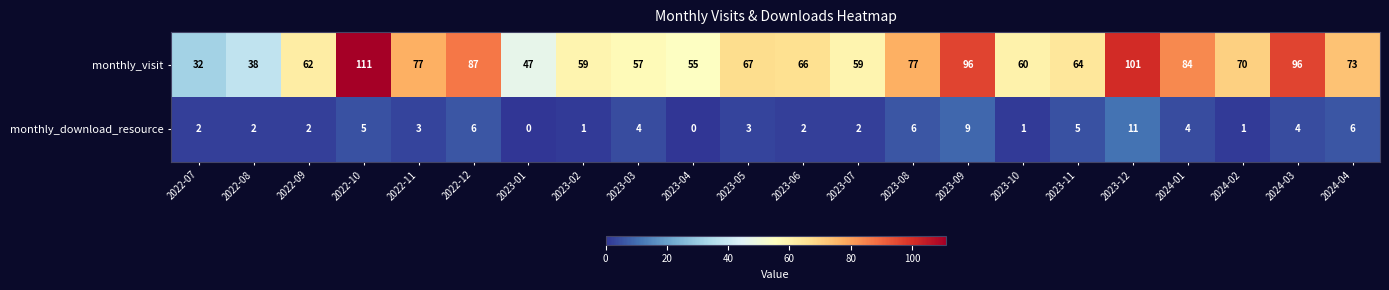

What is the maximum value shown in the chart?

111